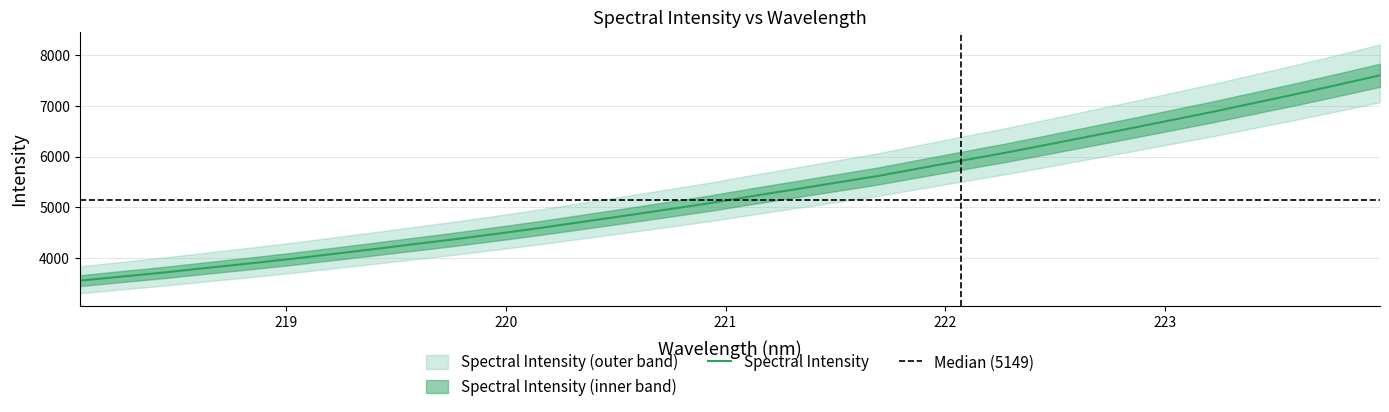

What is the minimum value shown in the chart?

3550.7